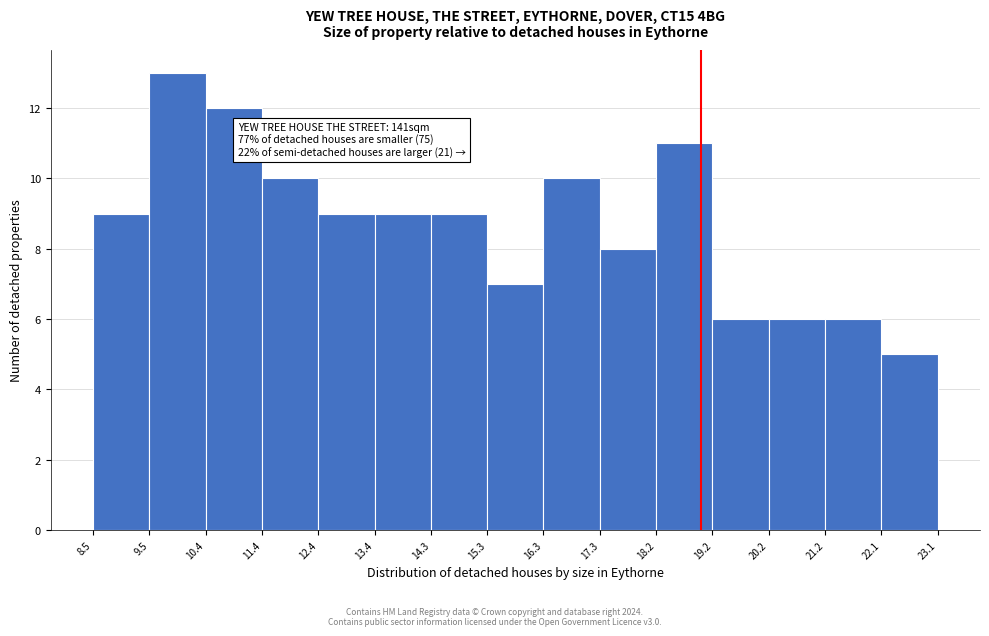

Which range on the x-axis has the tallest bar?

9.5 to 10.4